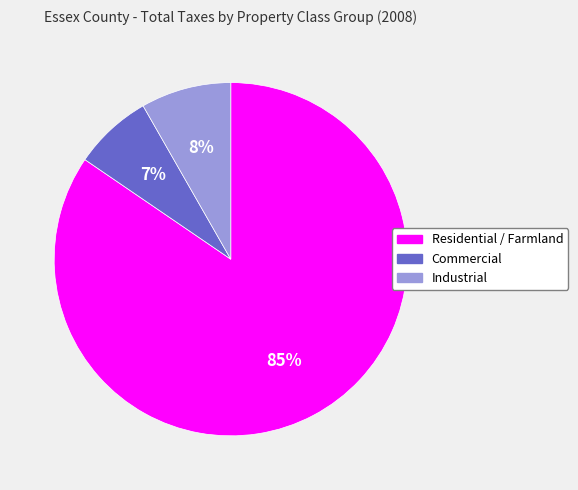

The Commercial slice represents 1% of the pie. True or false?

False